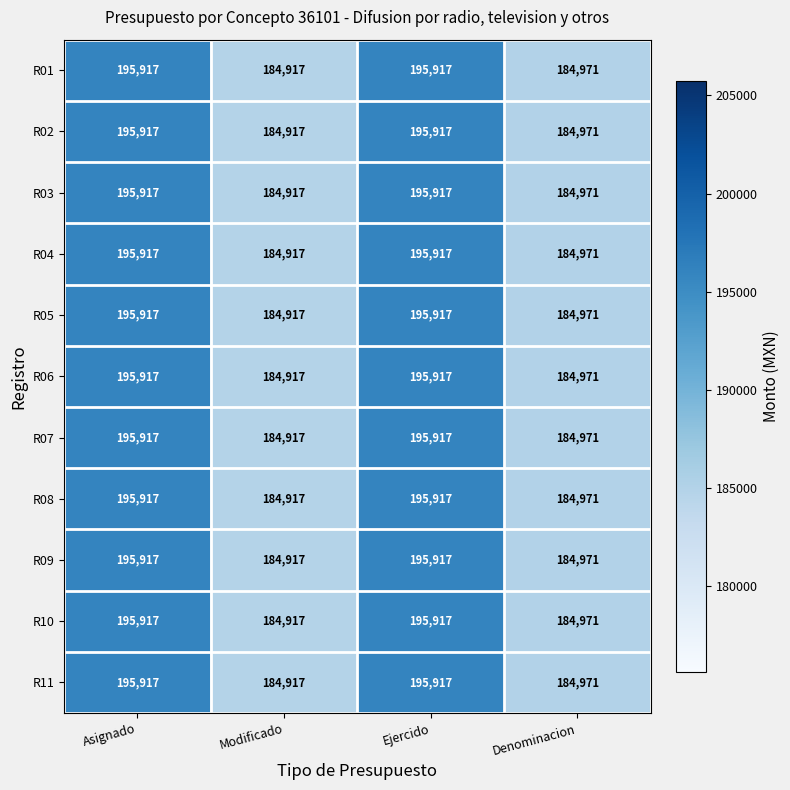

What value does the R07 series have at Ejercido?

195917